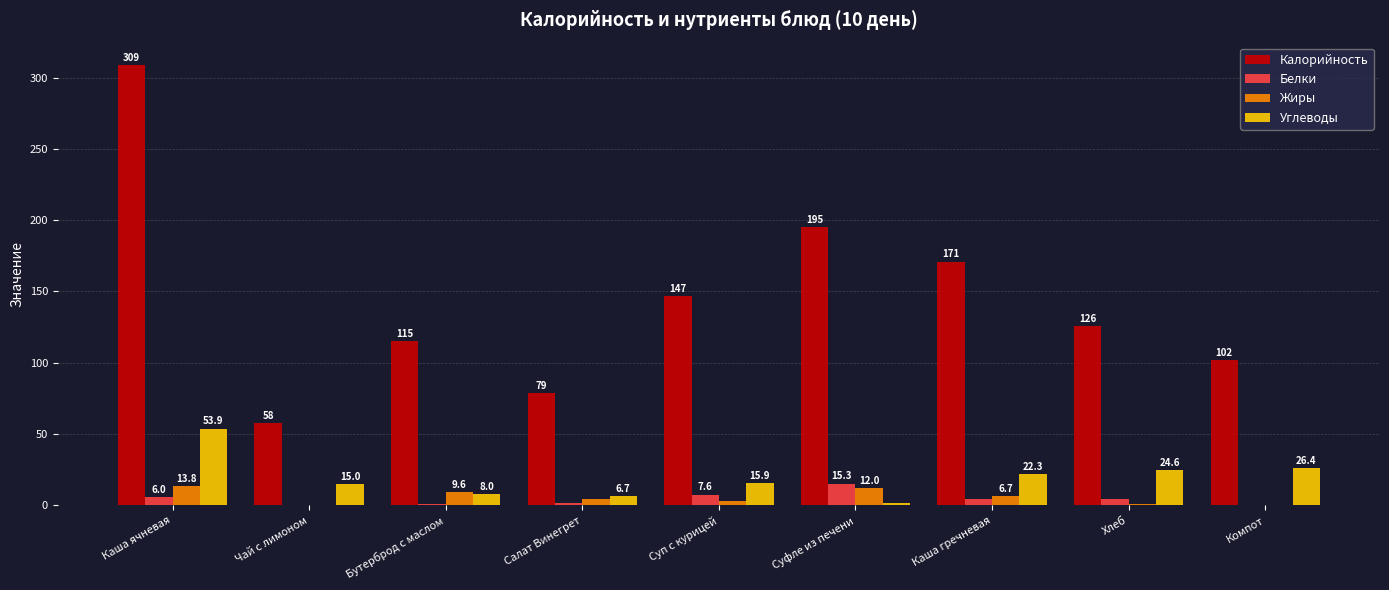

The value of Углеводы at Суп с курицей is 15.9. True or false?

True